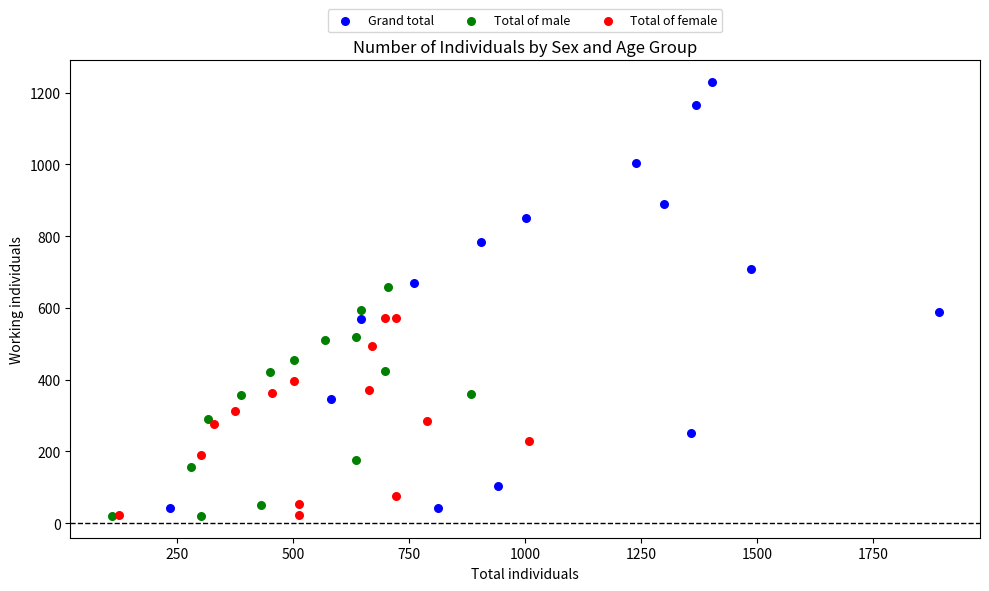

Which series contains the highest Y value?

Grand total